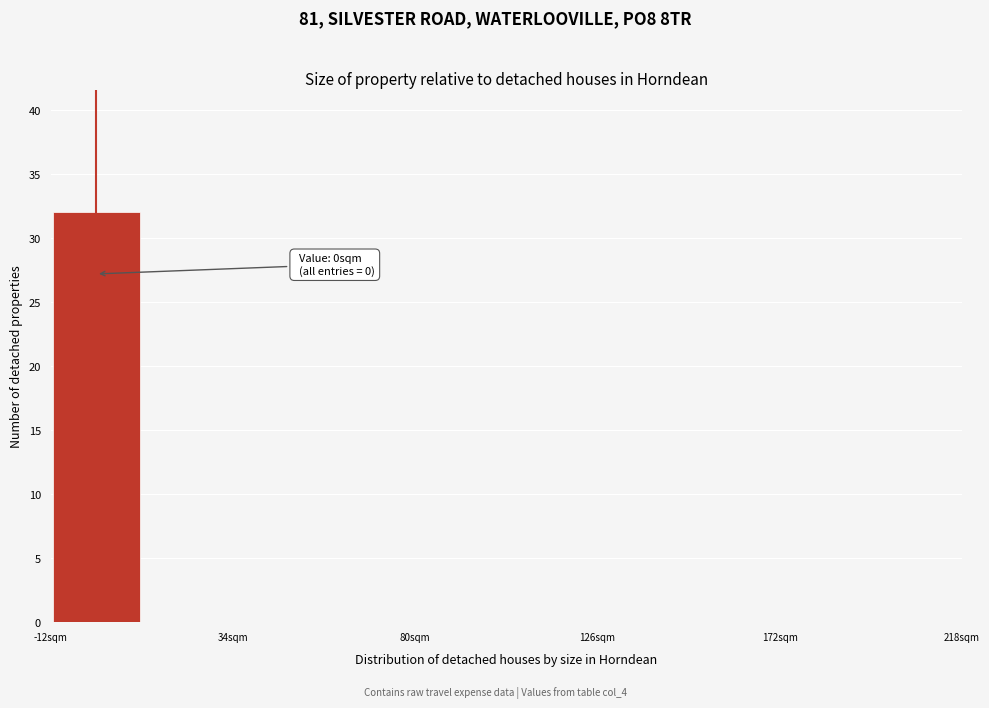

Which range on the x-axis has the tallest bar?

-11.5 to 11.5